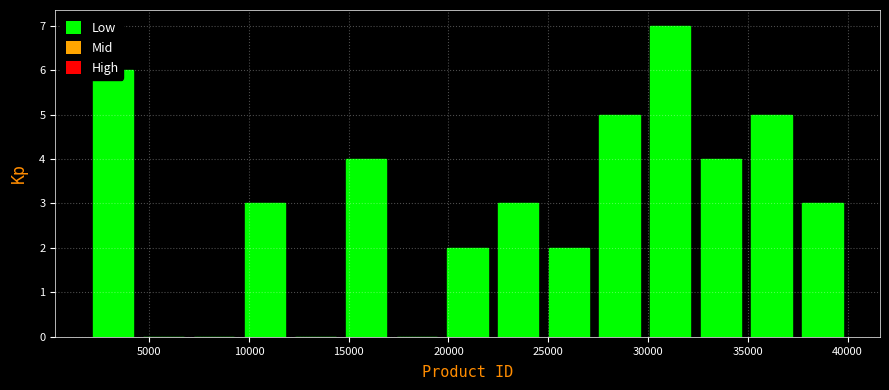

Reading left to right, list every bar in this chart as the range it spans on the x-axis followed by its height. Neither the bar edges nor the heights are printed on the chart, so give them approximately, as read against the axes.

2000 to 4500: 6
4500 to 7000: 0
7000 to 9500: 0
9500 to 12000: 3
12000 to 14500: 0
14500 to 17000: 4
17000 to 19500: 0
19500 to 22000: 2
22000 to 25000: 3
25000 to 27500: 2
27500 to 30000: 5
30000 to 32500: 7
32500 to 35000: 4
35000 to 37500: 5
37500 to 40000: 3